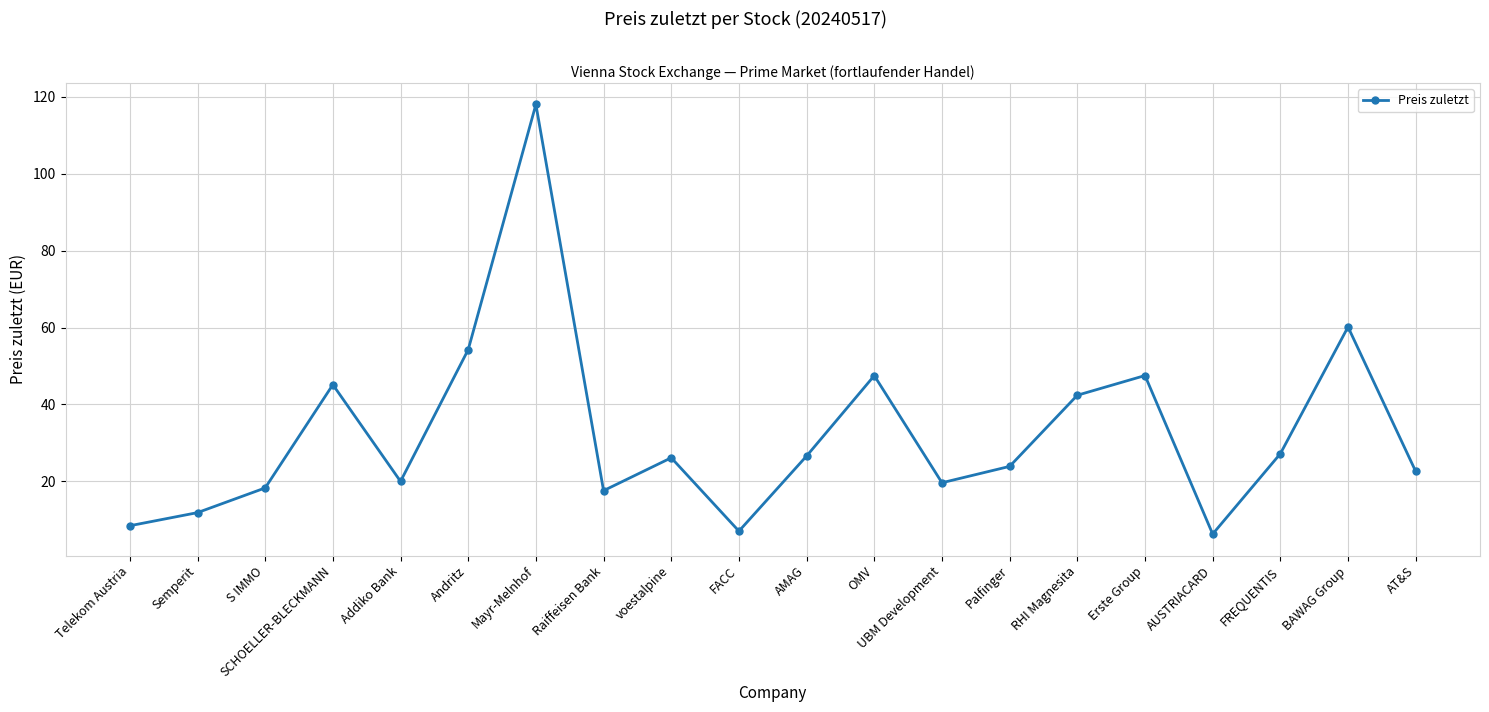

The value at SCHOELLER-BLECKMANN is 45.1. True or false?

True